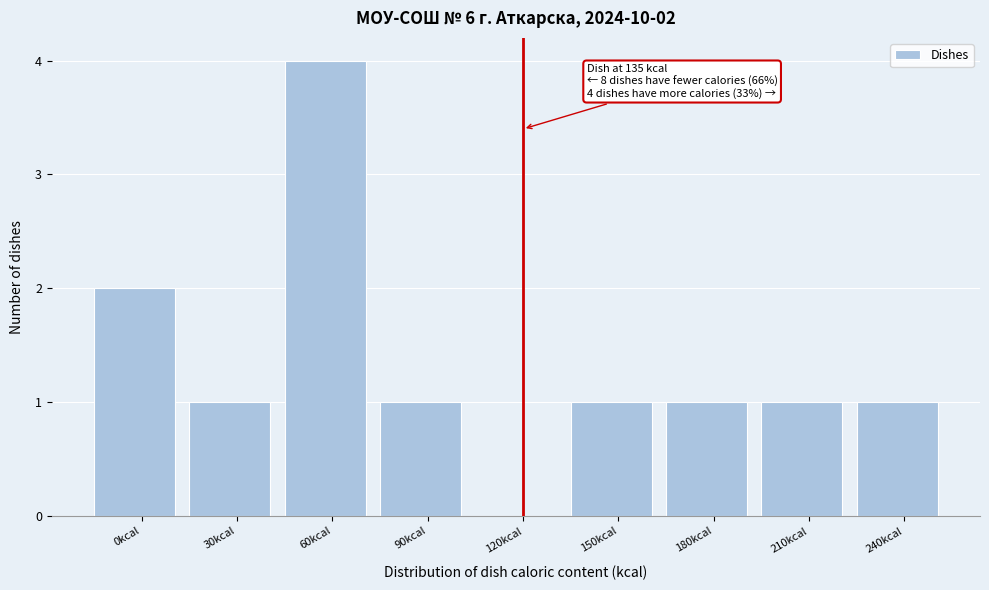

Reading left to right, what are all the values shown in this chart?

0kcal=2	30kcal=1	60kcal=4	90kcal=1	120kcal=0	150kcal=1	180kcal=1	210kcal=1	240kcal=1